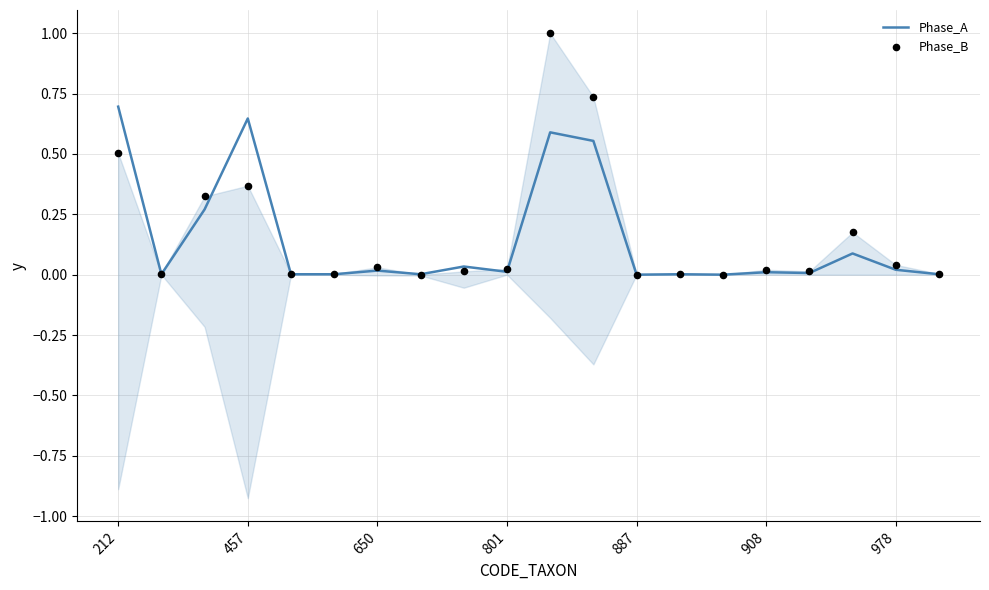

Which series has the largest total across all categories?

Phase_B